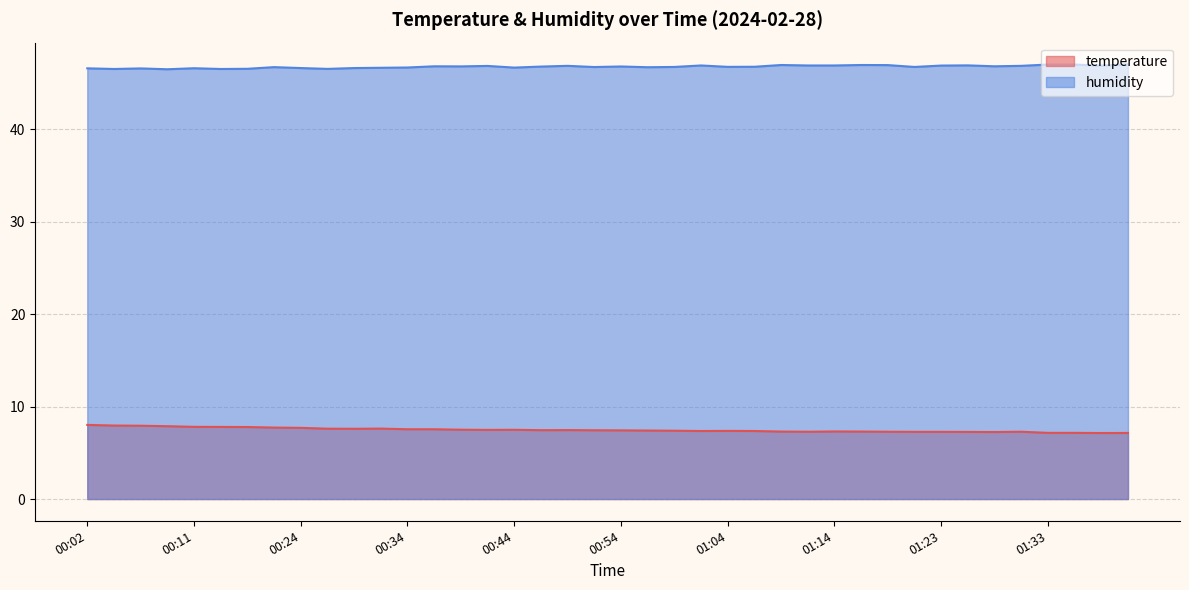

Which has a higher value, 01:26 or 00:24?

00:24